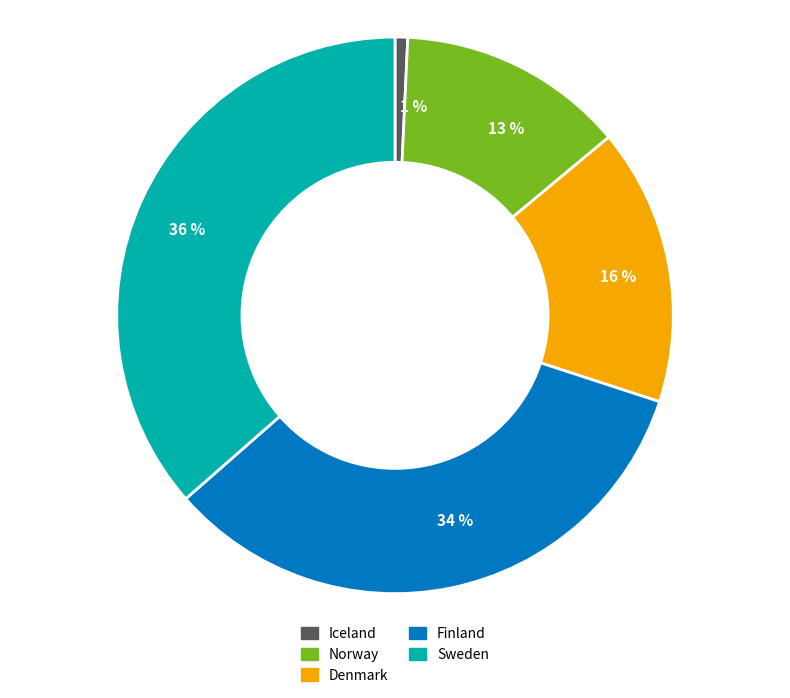

To the nearest percent, what is the difference between the Norway and Denmark slice percentages?

3%